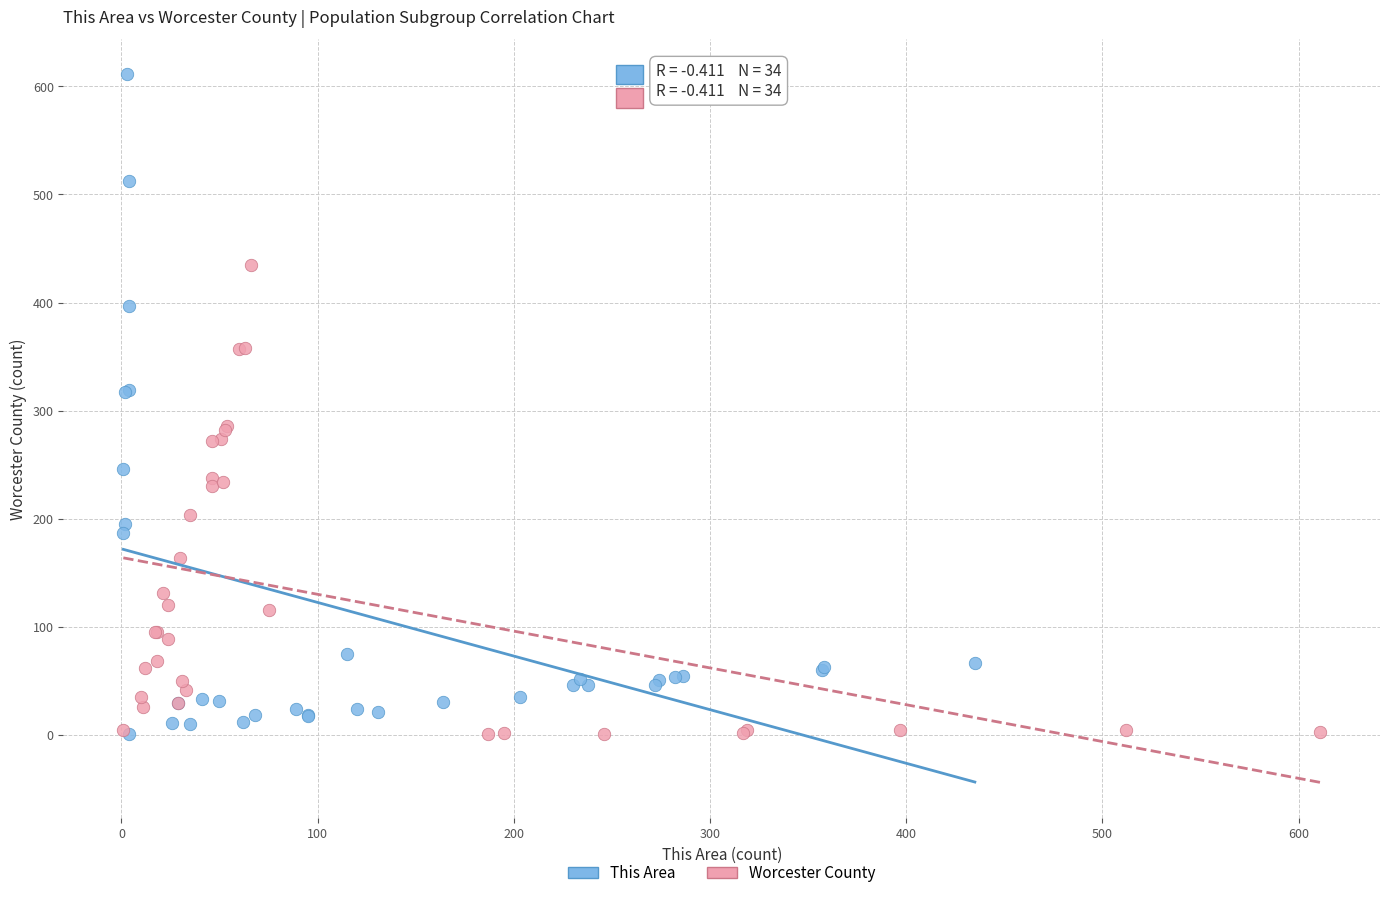

Which series contains the highest Y value?

This Area